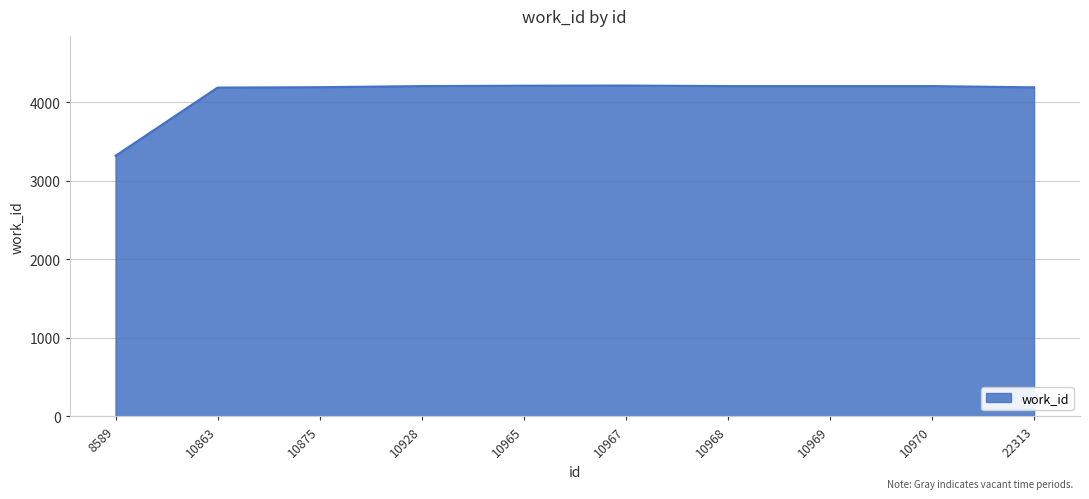

What is the sum of the values at 8589 and 10967?

7537